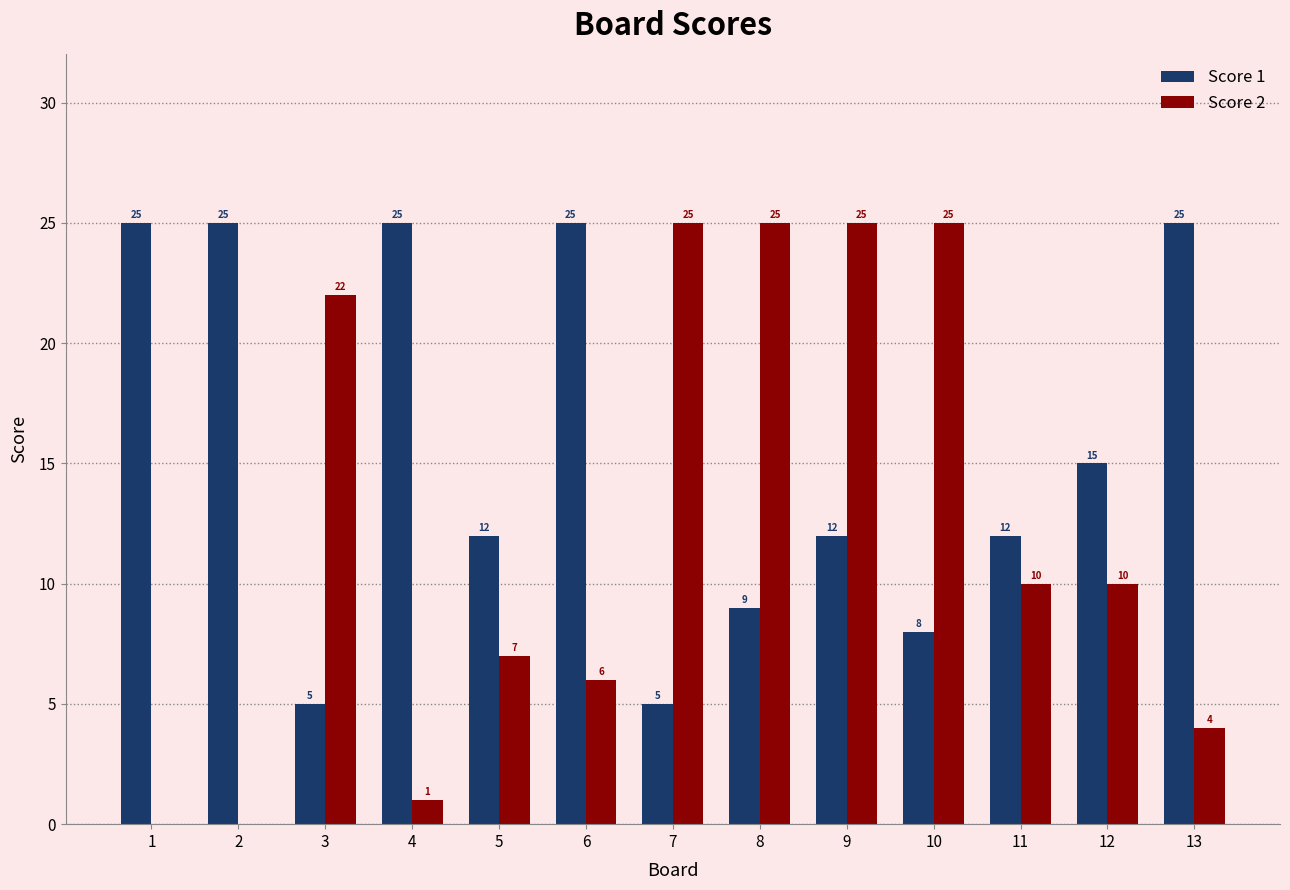

Is the value of Score 2 at 11 greater than the value of Score 1 at 8?

Yes